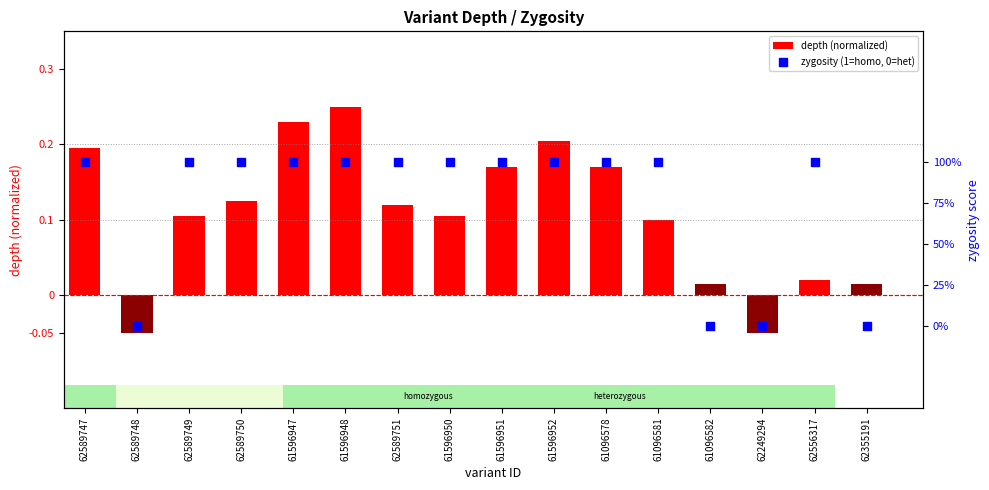

Which series contains the lowest Y value?

depth (normalized)